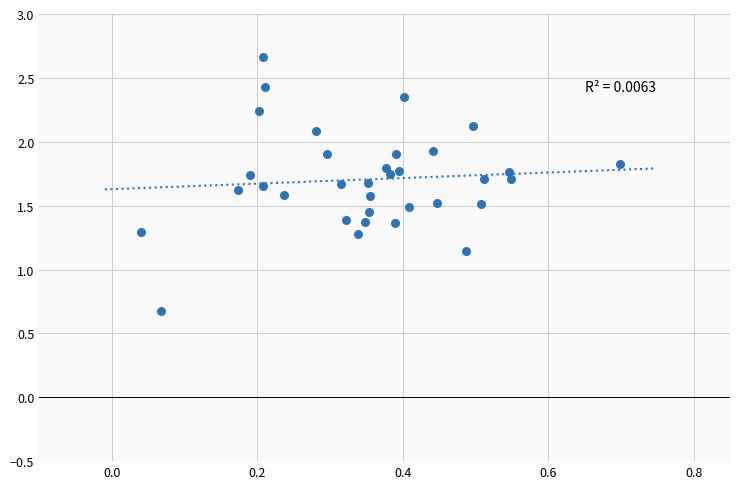

What is the range of X values (max minus min)?

0.7